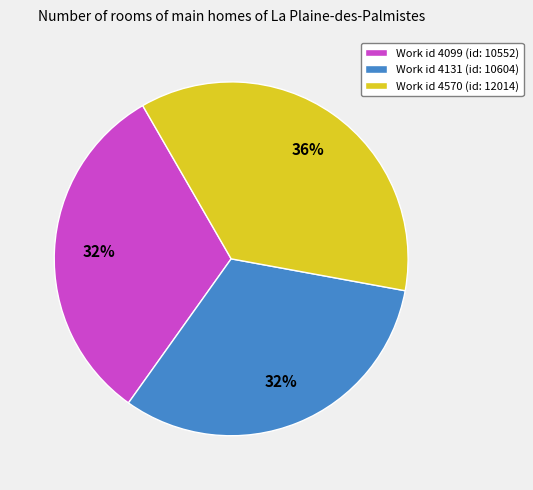

What percentage is the Work id 4570 (id: 12014) slice, to the nearest percent?

36%